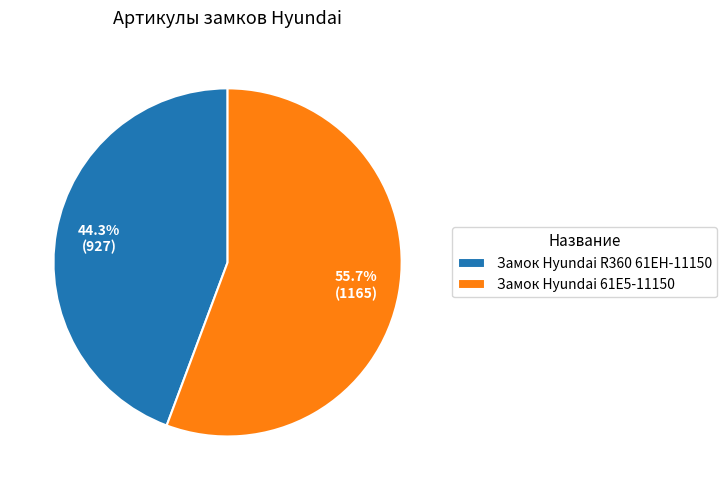

Rank the categories by value from lowest to highest.

Замок Hyundai R360 61EH-11150, Замок Hyundai 61E5-11150